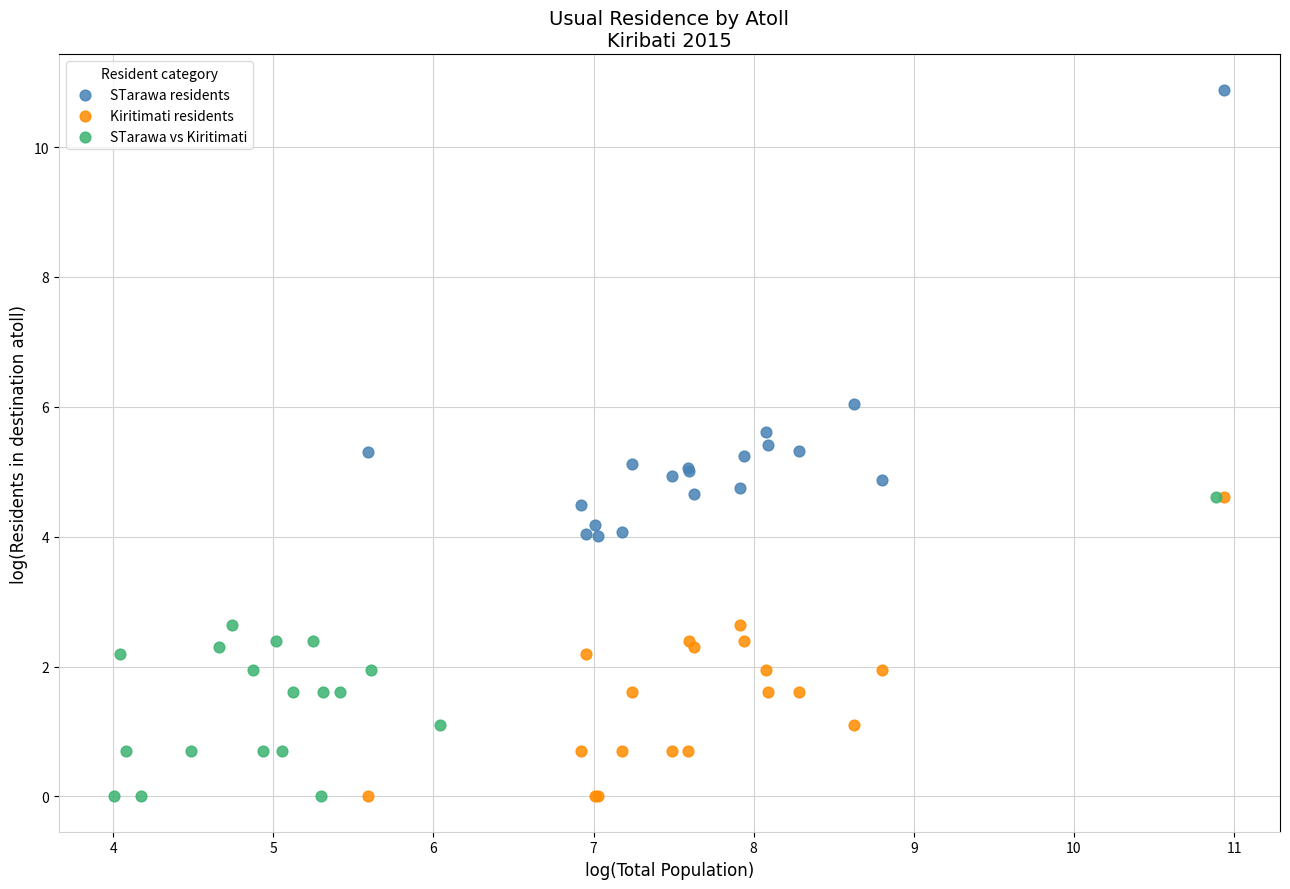

Which series has the largest Y range (max minus min)?

STarawa residents